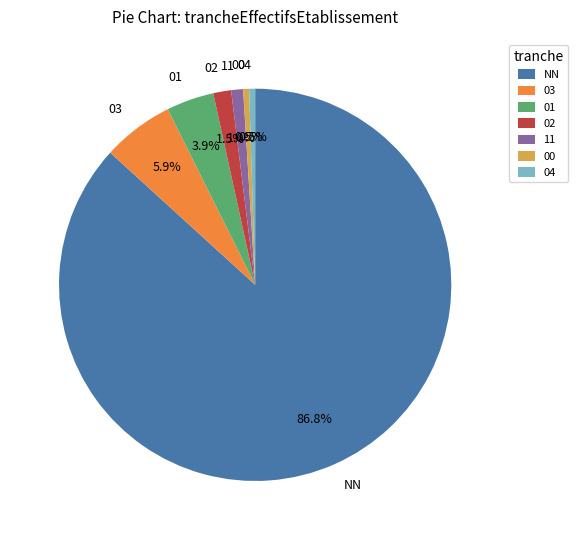

What percentage do 02 and 01 together represent?

5.4%